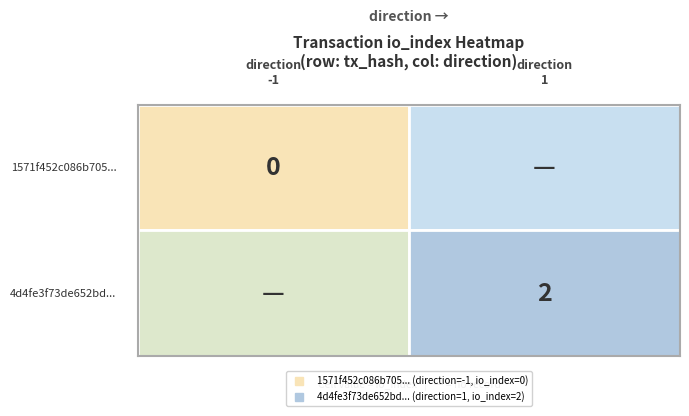

The 1571f452c086b705deab408eebe9c4956153bad series shows 0 at 1. True or false?

False